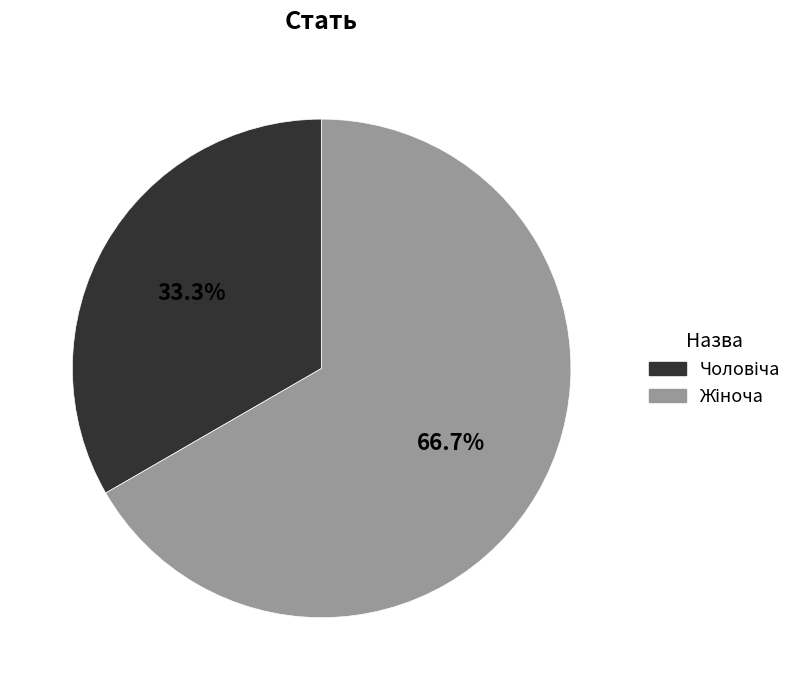

To the nearest percent, what is the average slice percentage?

50%